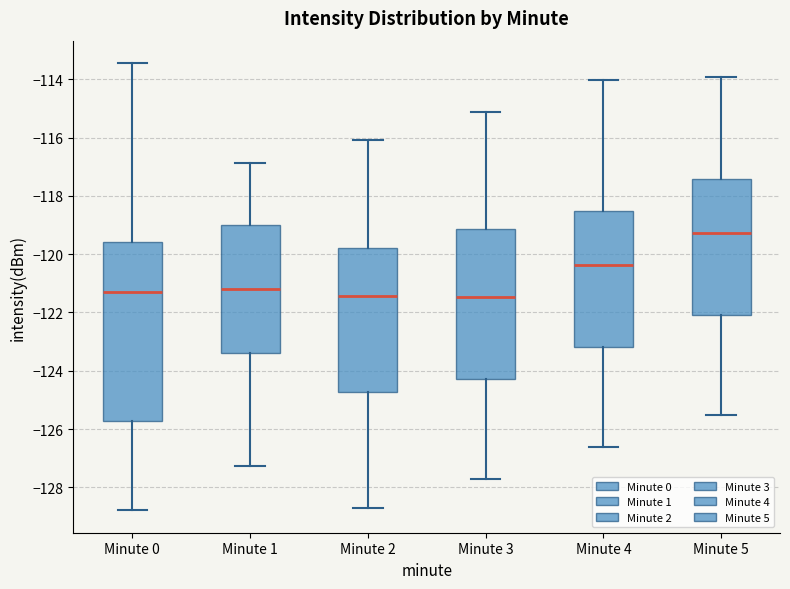

Reading left to right, transcribe this box plot: for each box, give where its median line is, the range the box spans, and where its two whiskers end, as read against the y-axis. The values are not printed on the chart, so give them approximately, as read against the axis.

Minute 0: median -121.2, box -125.8 to -119.6, whiskers -128.8 to -113.4
Minute 1: median -121.2, box -123.4 to -119.0, whiskers -127.2 to -116.8
Minute 2: median -121.4, box -124.8 to -119.8, whiskers -128.6 to -116.0
Minute 3: median -121.4, box -124.2 to -119.2, whiskers -127.8 to -115.2
Minute 4: median -120.4, box -123.2 to -118.6, whiskers -126.6 to -114.0
Minute 5: median -119.2, box -122.0 to -117.4, whiskers -125.6 to -114.0